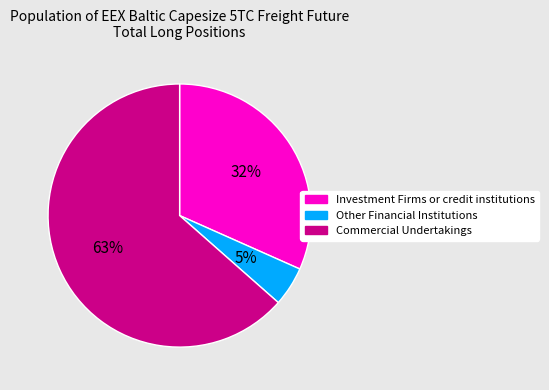

Which slice is the largest?

Commercial Undertakings